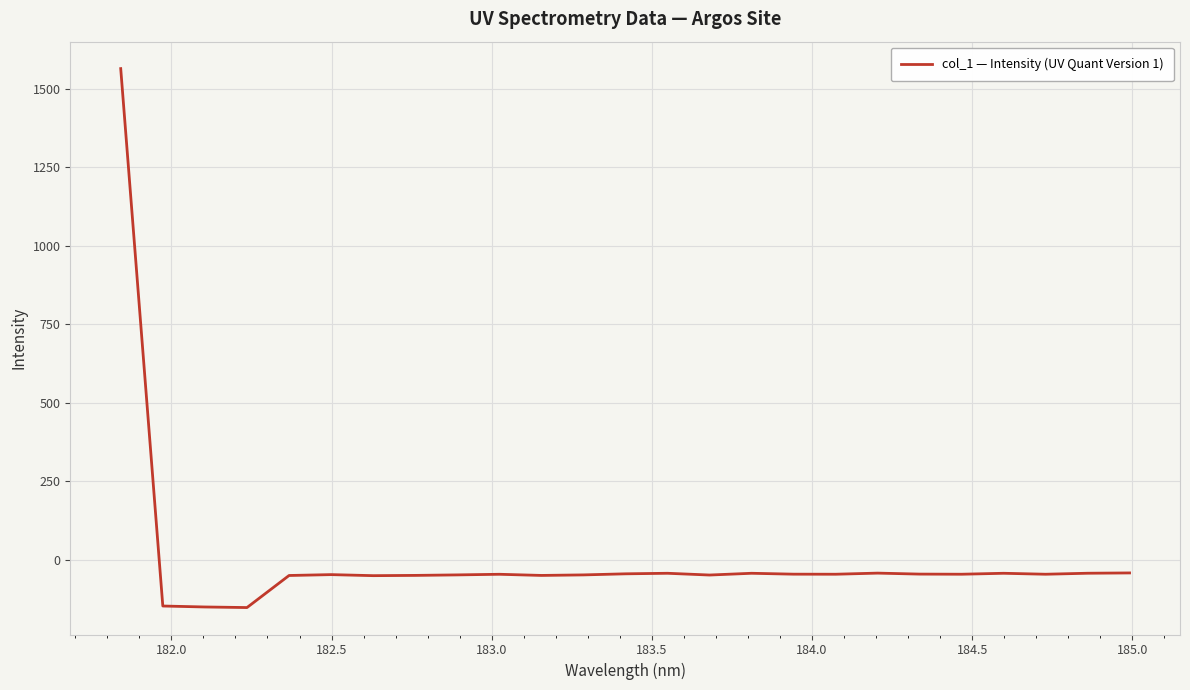

What is the maximum value shown in the chart?

1564.3